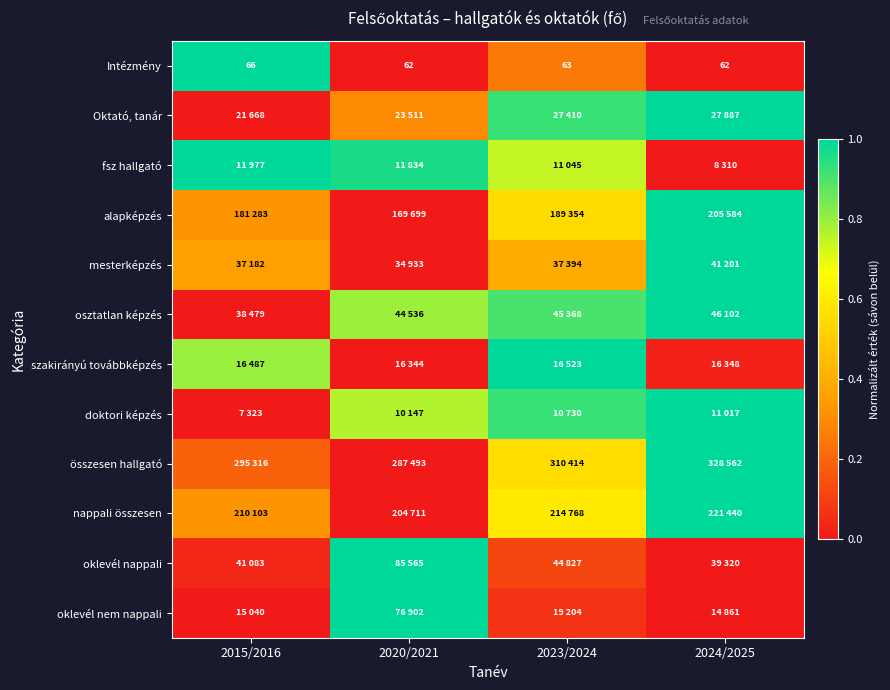

Is it true that osztatlan képzés equals 1.2 at 2020/2021?

False